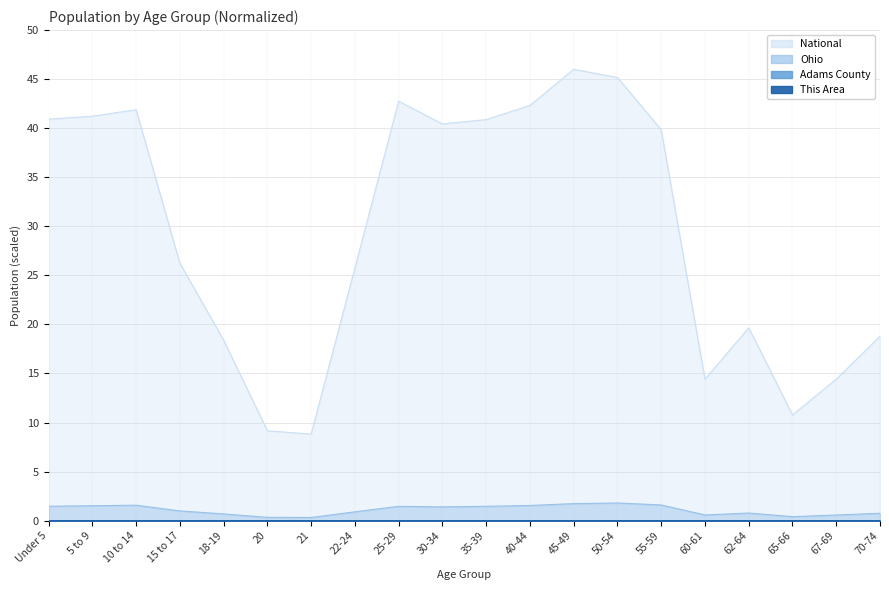

What are all the series names shown in the legend?

This Area, Adams County, Ohio, National